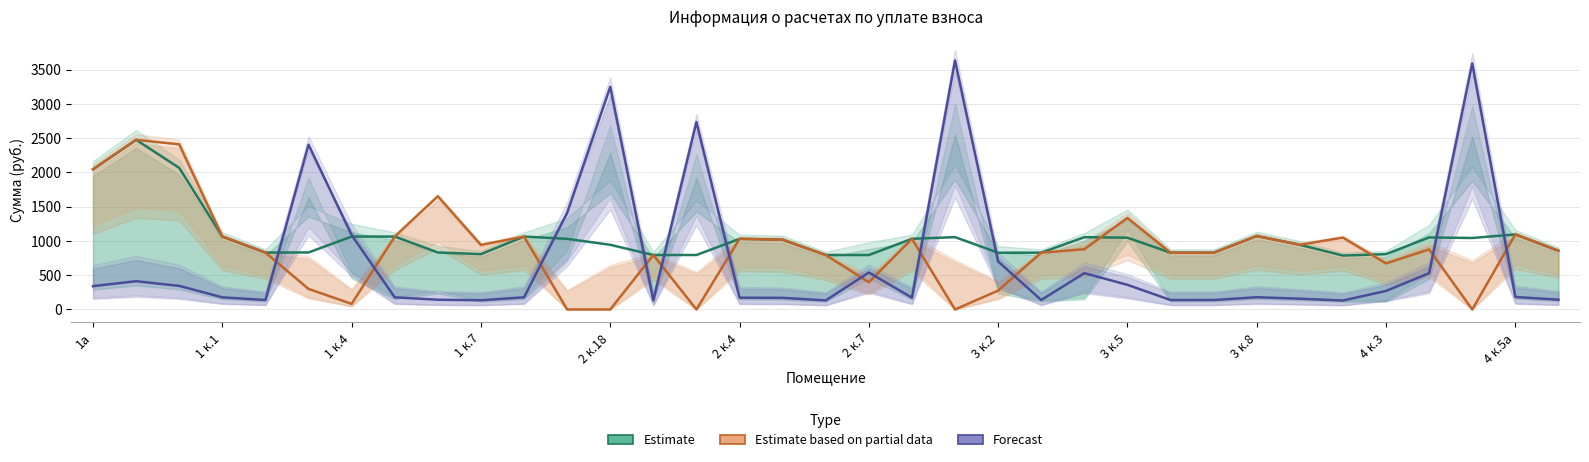

True or false: Уплачено (Estimate based on partial data) and Задолженность (Forecast) cross at least once.

True